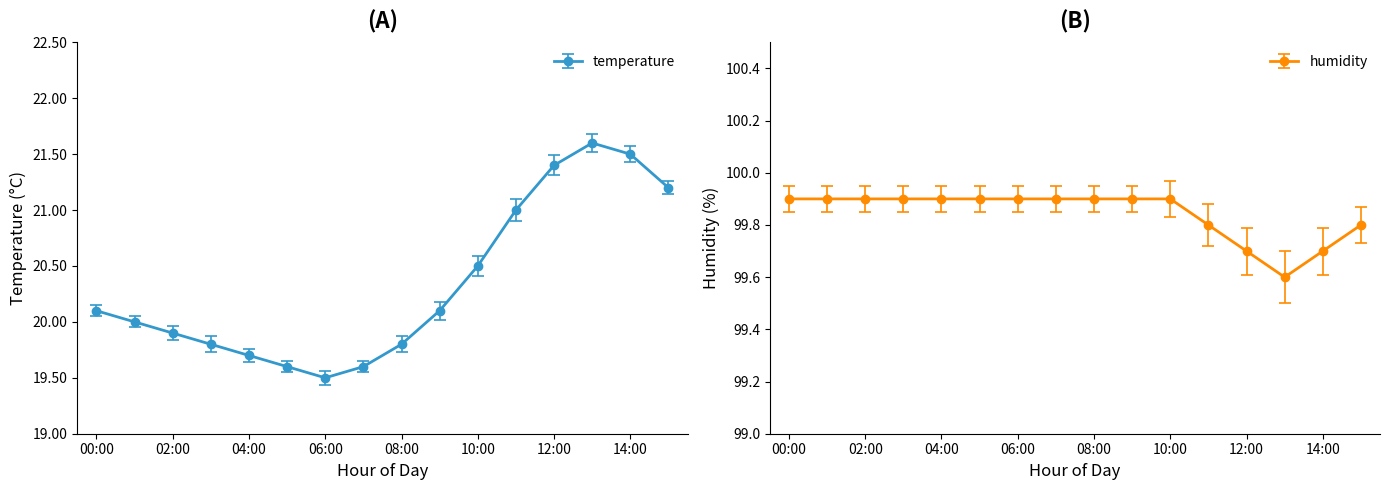

List the series in order of their overall mean, lowest first.

temperature, humidity